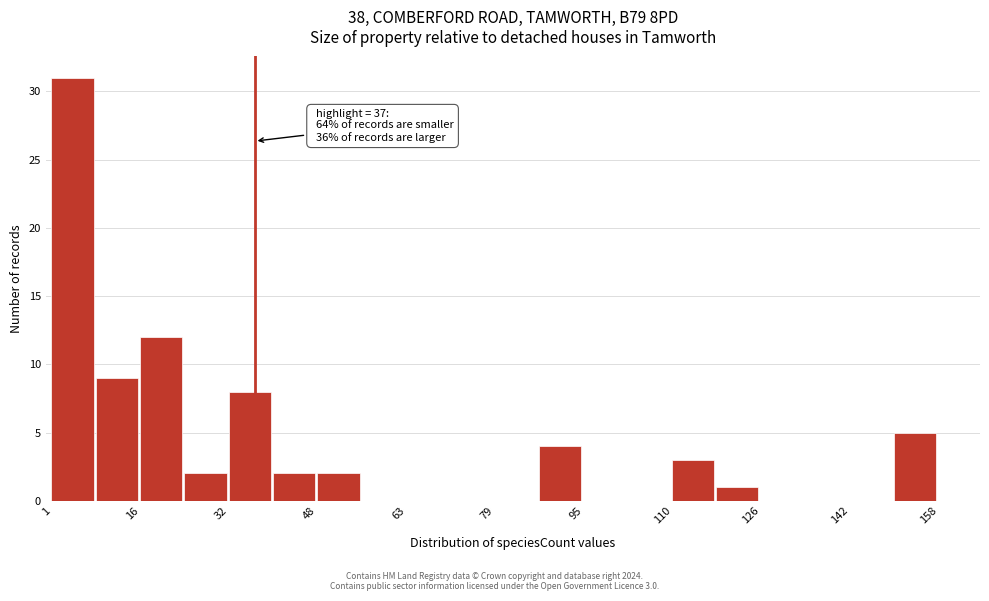

Around what value on the x-axis is the tallest bar? Give the approximate position of its centre, as read against the axis.

4